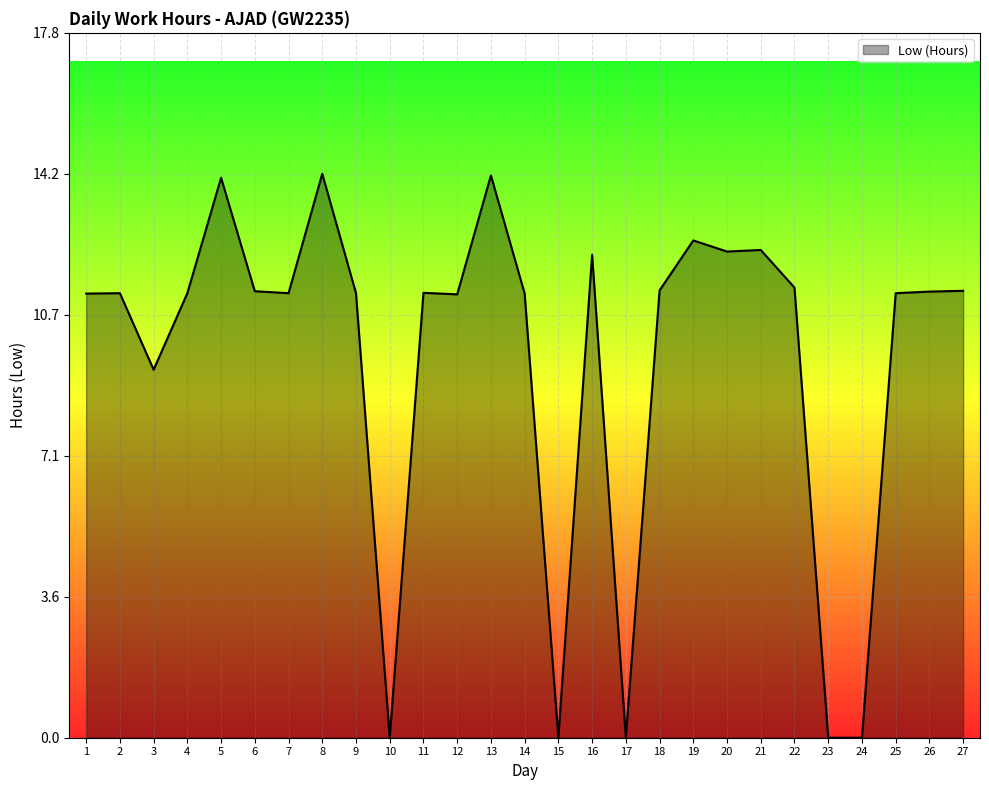

The value at 27 is 17.9. True or false?

False